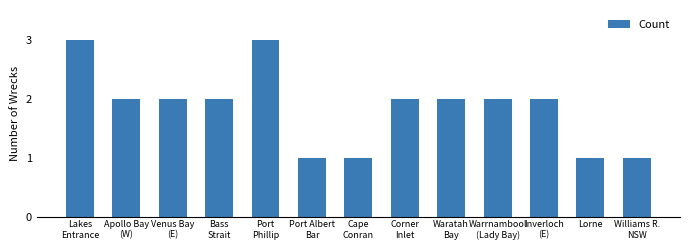

Reading right to left, list all the values displayed in this chart.

Williams R.
NSW=1	Lorne=1	Inverloch
(E)=2	Warrnambool
(Lady Bay)=2	Waratah
Bay=2	Corner
Inlet=2	Cape
Conran=1	Port Albert
Bar=1	Port
Phillip=3	Bass
Strait=2	Venus Bay
(E)=2	Apollo Bay
(W)=2	Lakes
Entrance=3